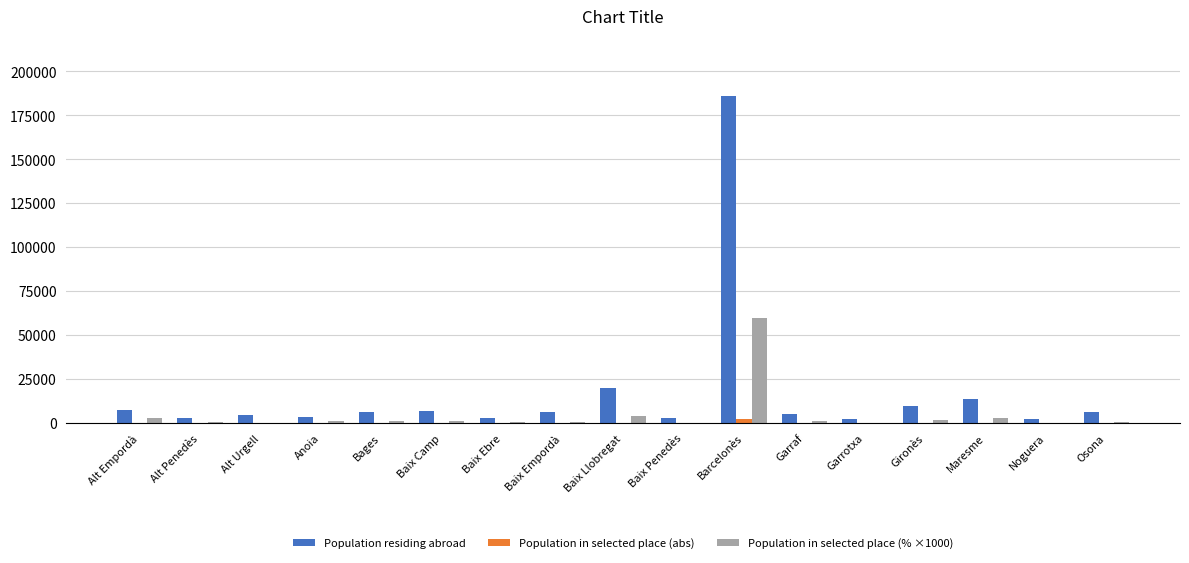

Between Anoia and Barcelonès, which series saw the biggest shift?

Population residing abroad